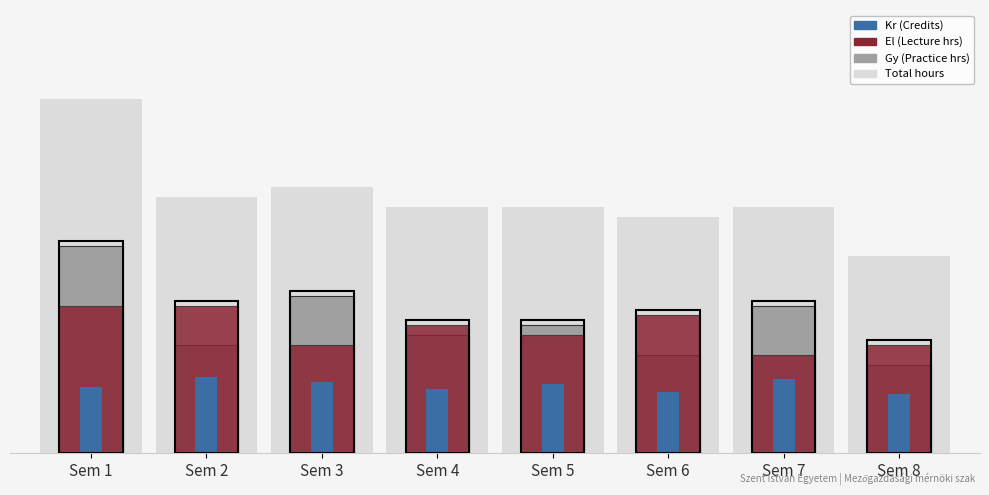

At which label does Total hours (background) reach its peak?

Sem 1